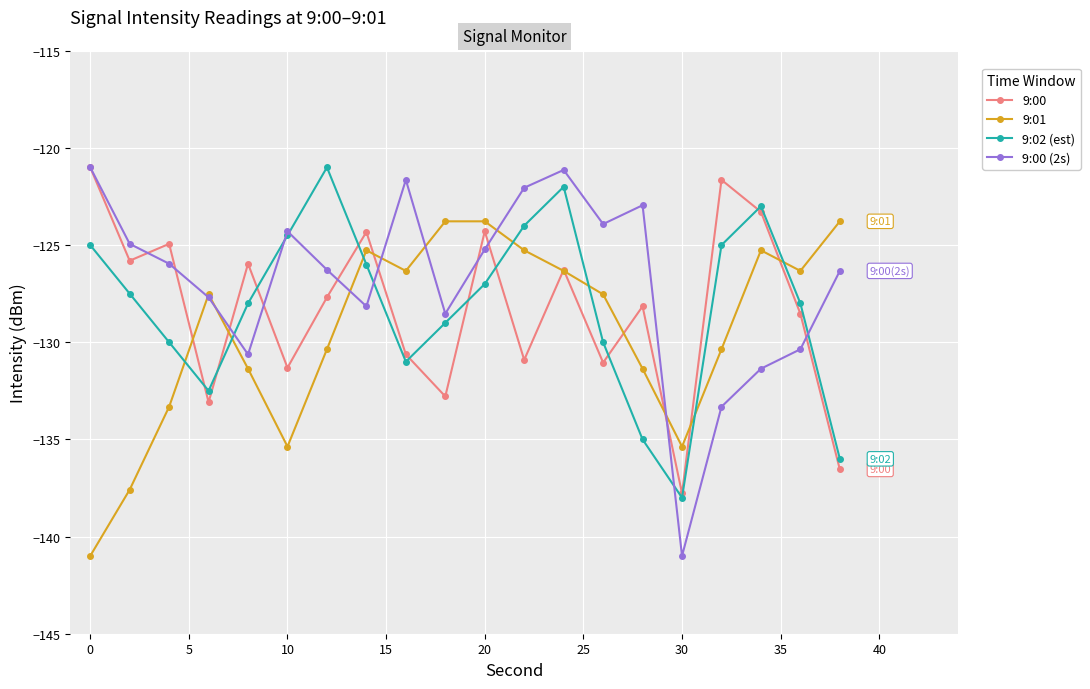

Does the chart display data point markers on the line(s)?

Yes